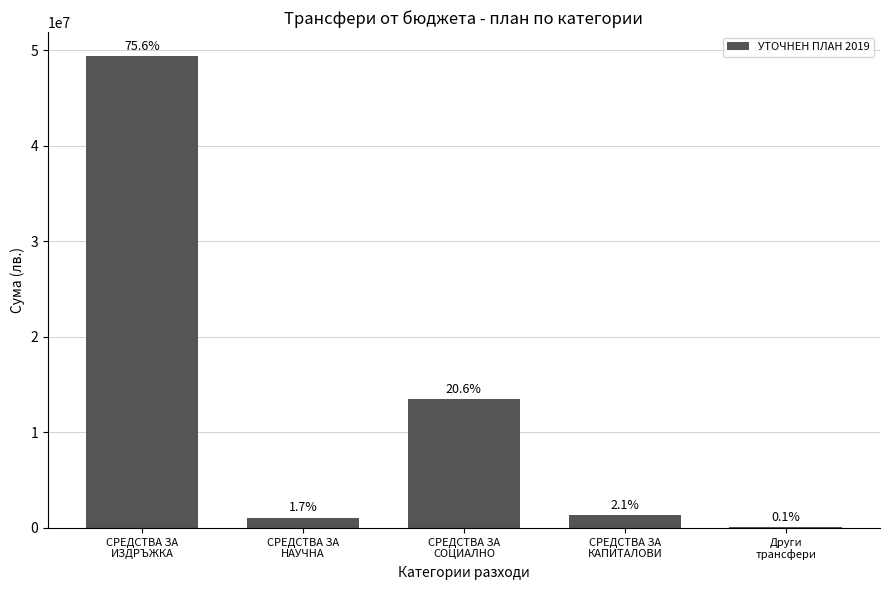

What position from the right is СРЕДСТВА ЗА
ИЗДРЪЖКА?

5